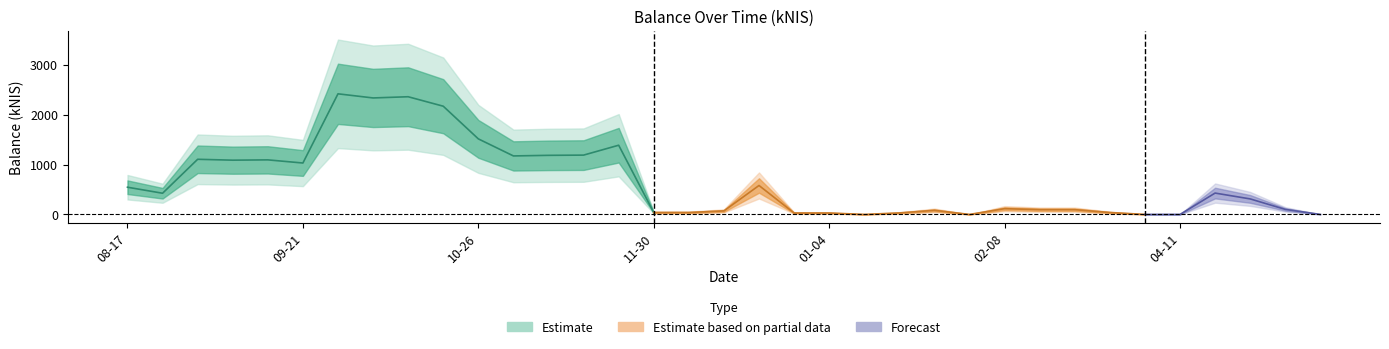

How many interior local peaks (higher than both neighbors) does the data have?

11